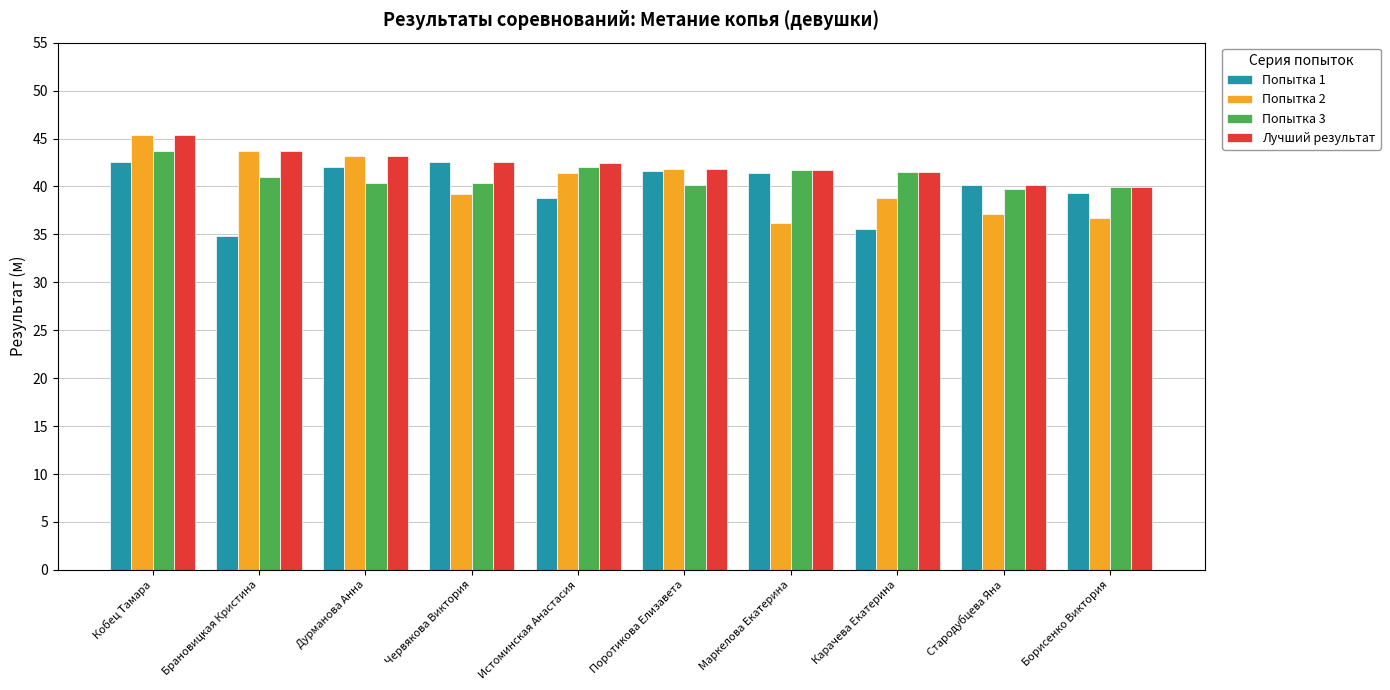

What is the maximum value for Попытка 2?

45.4